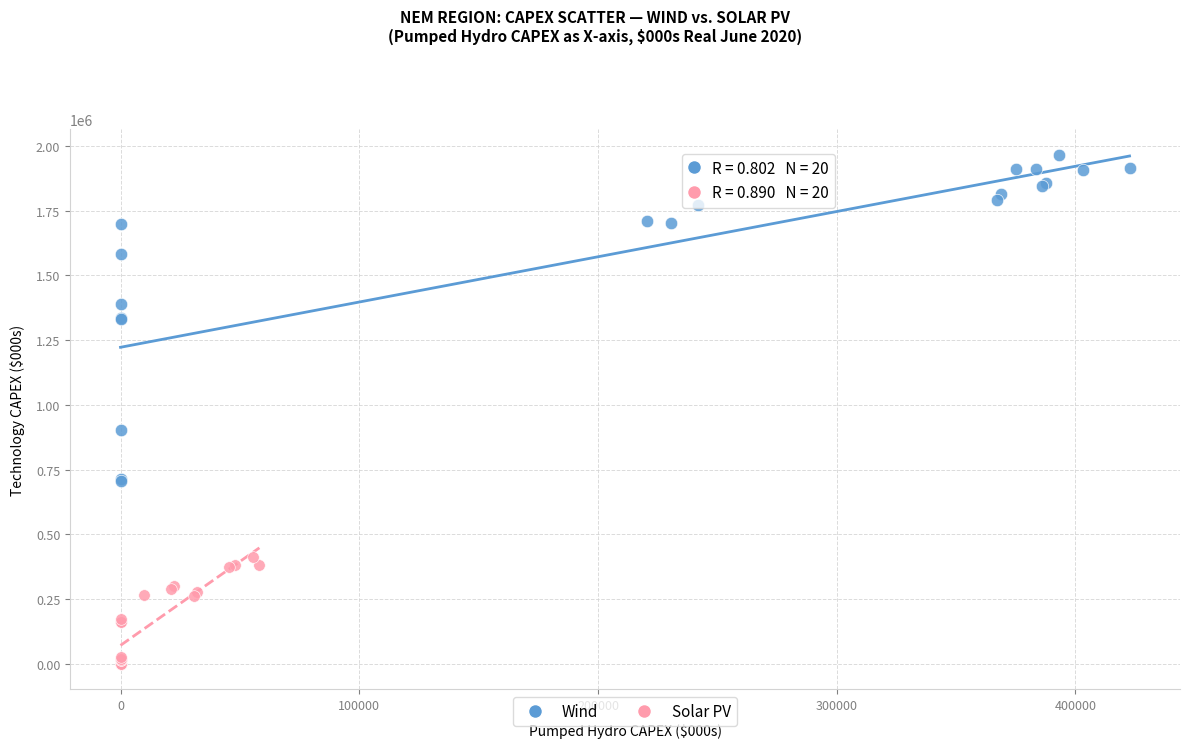

What are all the series names shown in the legend?

Wind, Solar PV